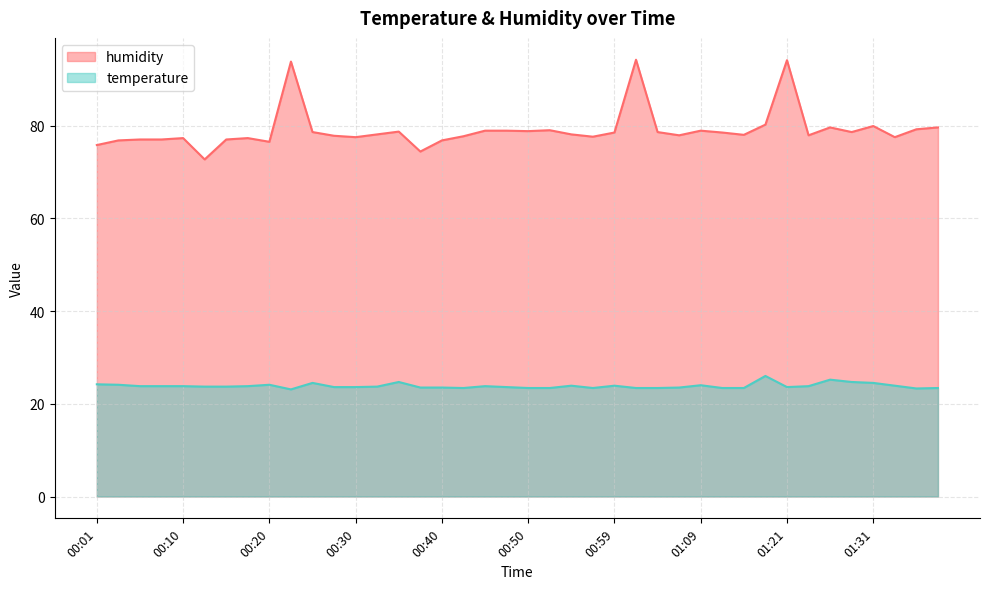

What is the smallest value displayed?

23.1